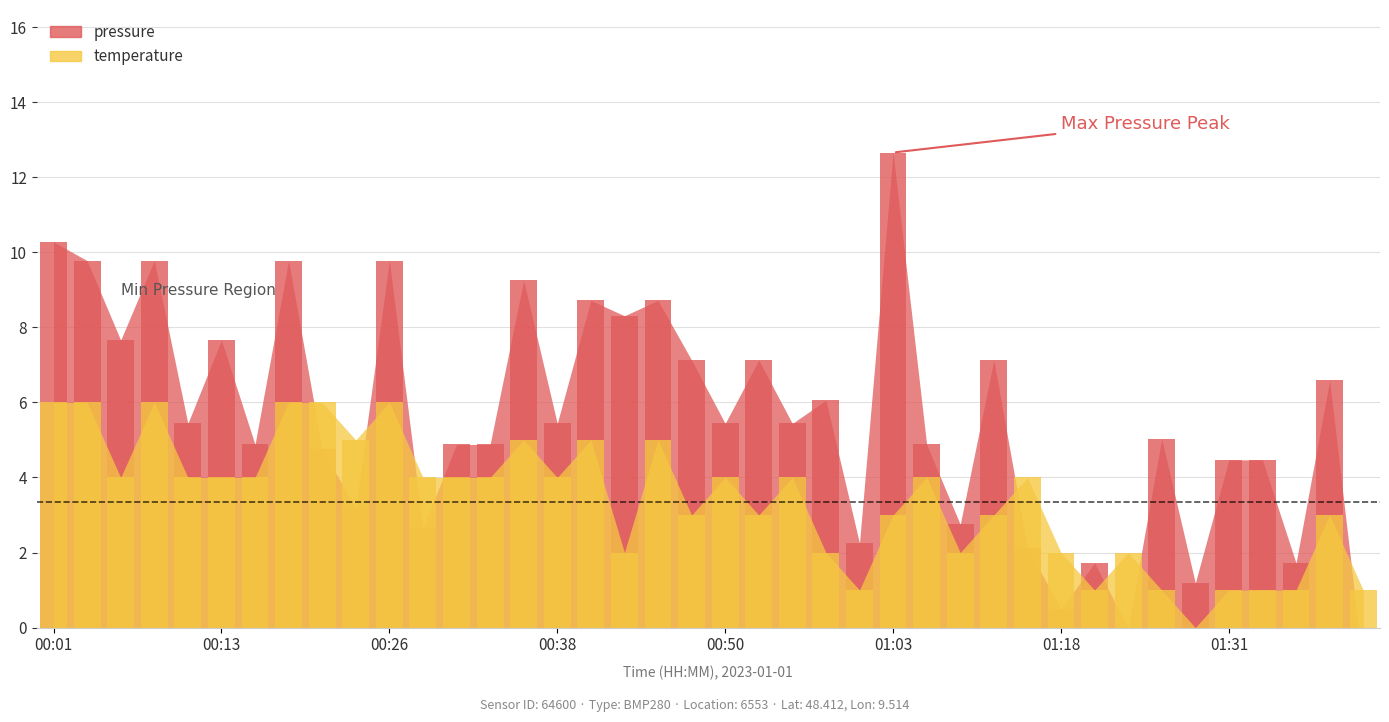

What position from the right is 00:53?

19